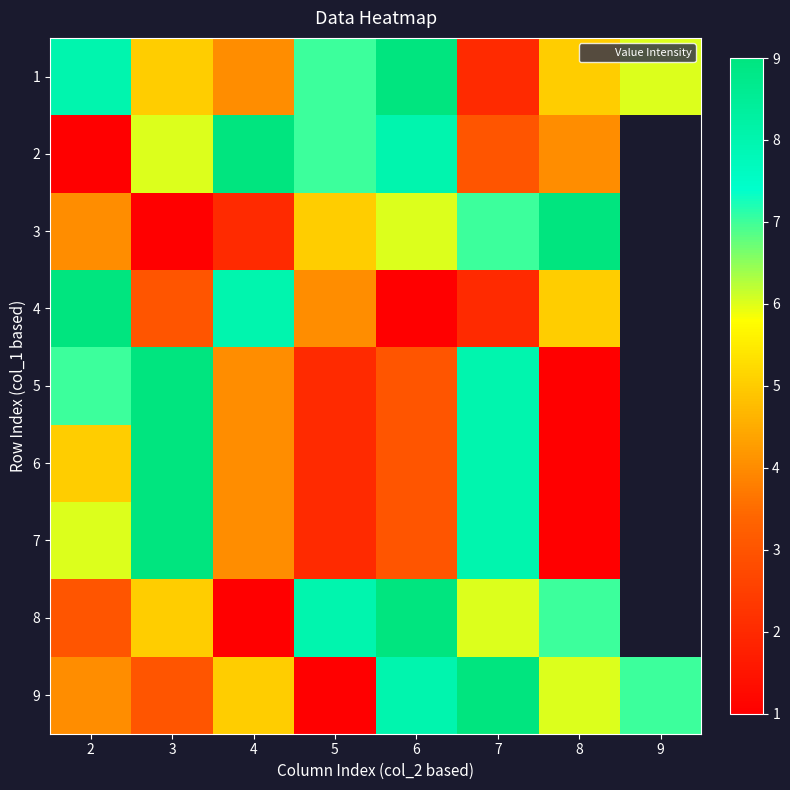

Is it true that 5 equals 2.0 at 5?

True